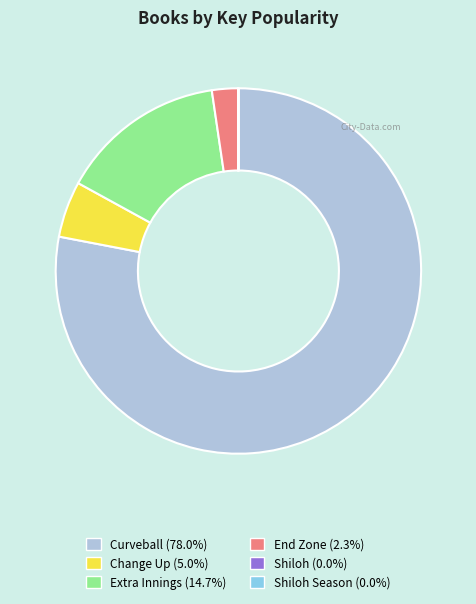

Does any single category account for the majority?

Yes